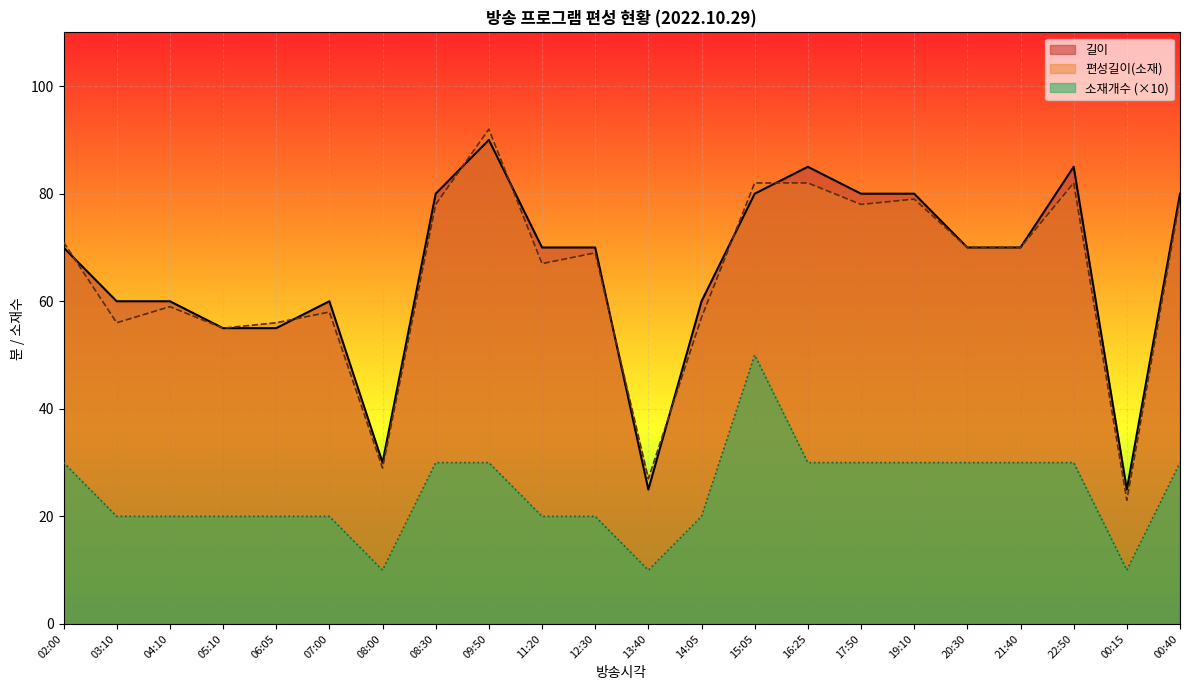

Reading left to right, what are all the values shown in this chart?

길이: 02:00=70	03:10=60	04:10=60	05:10=55	06:05=55	07:00=60	08:00=30	08:30=80	09:50=90	11:20=70	12:30=70	13:40=25	14:05=60	15:05=80	16:25=85	17:50=80	19:10=80	20:30=70	21:40=70	22:50=85	00:15=25	00:40=80
편성길이(소재): 02:00=71	03:10=56	04:10=59	05:10=55	06:05=56	07:00=58	08:00=29	08:30=78	09:50=92	11:20=67	12:30=69	13:40=27	14:05=57	15:05=82	16:25=82	17:50=78	19:10=79	20:30=70	21:40=70	22:50=82	00:15=23	00:40=79
소재개수: 02:00=30	03:10=20	04:10=20	05:10=20	06:05=20	07:00=20	08:00=10	08:30=30	09:50=30	11:20=20	12:30=20	13:40=10	14:05=20	15:05=50	16:25=30	17:50=30	19:10=30	20:30=30	21:40=30	22:50=30	00:15=10	00:40=30